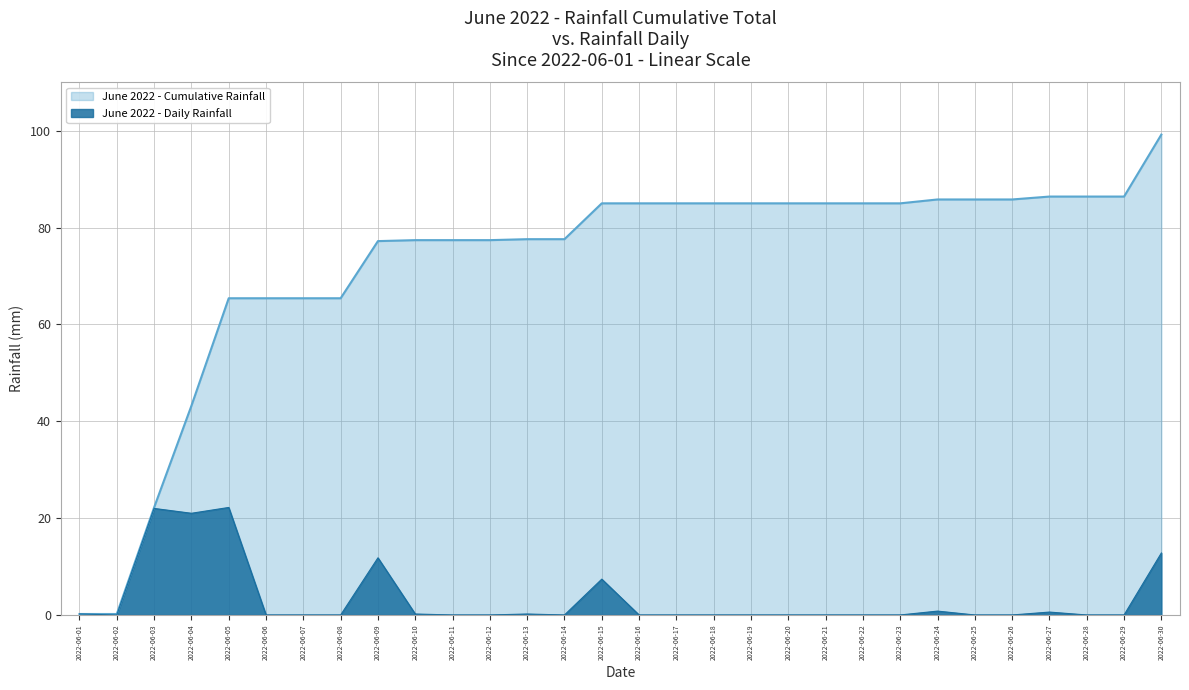

True or false: rain and cumulative_rain intersect in this chart.

False